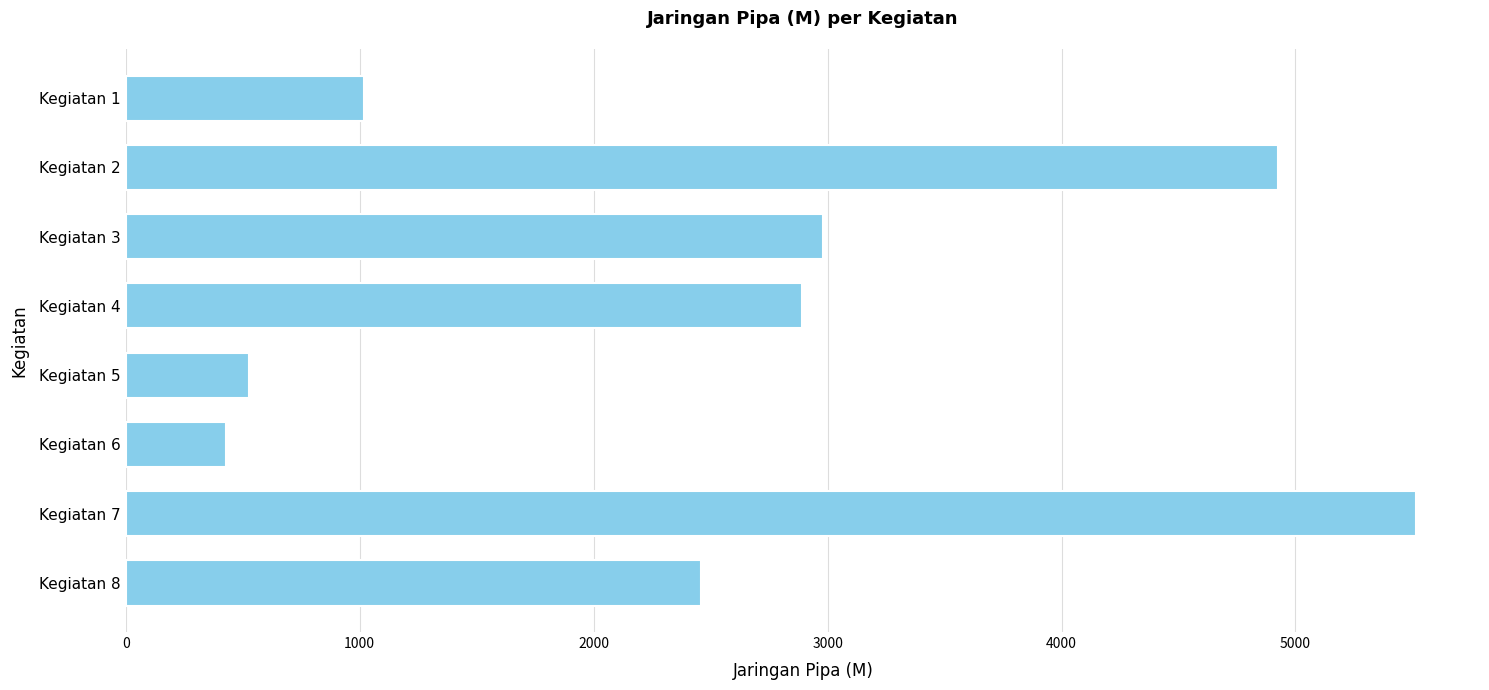

What is the value of the 5th bar from the top?

528